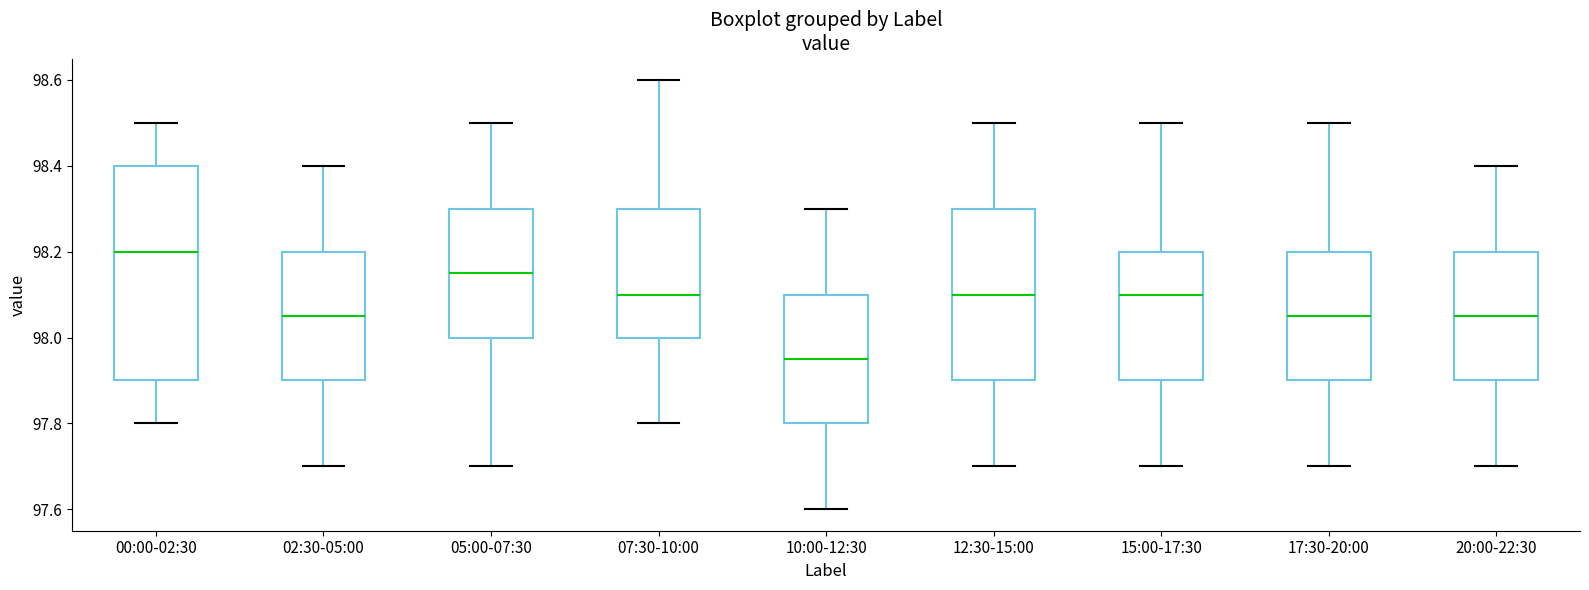

Where is the upper edge of the box for 12:30-15:00 on the y-axis? The values are not printed on the chart, so give them approximately, as read against the axis.

98.30